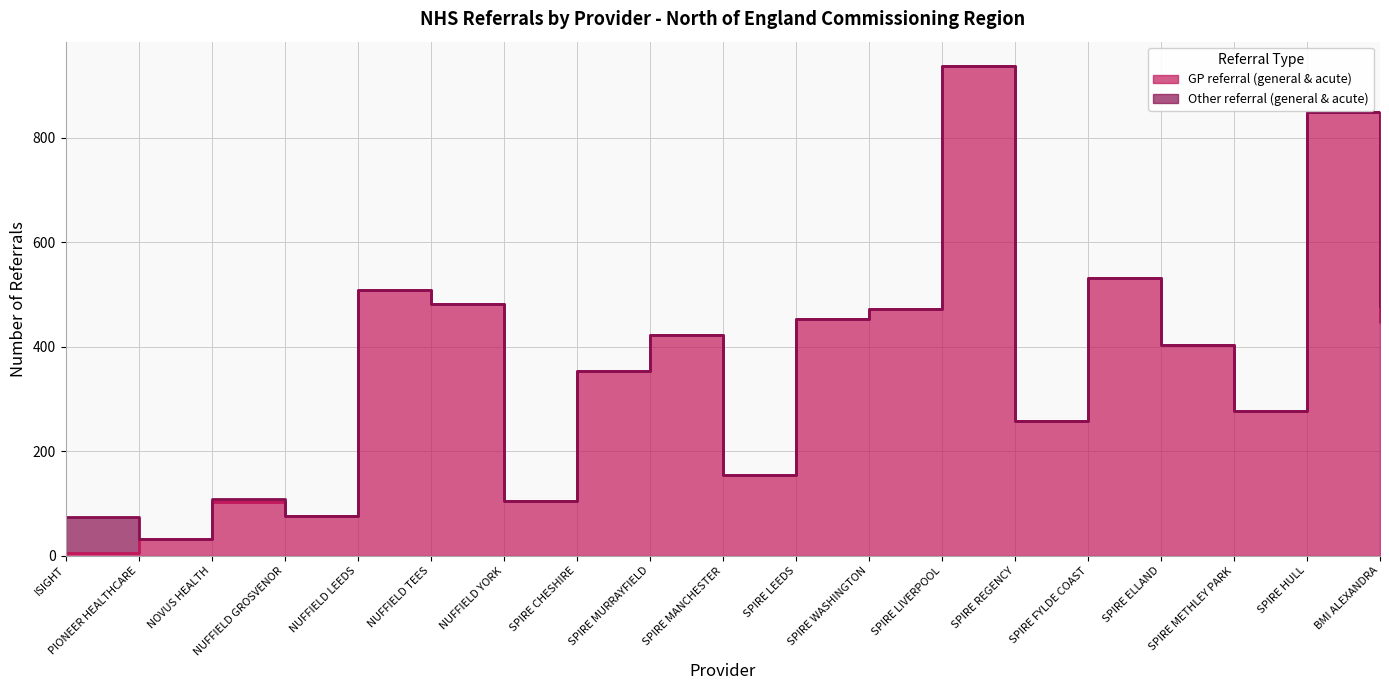

What is the sum of all values?

6868